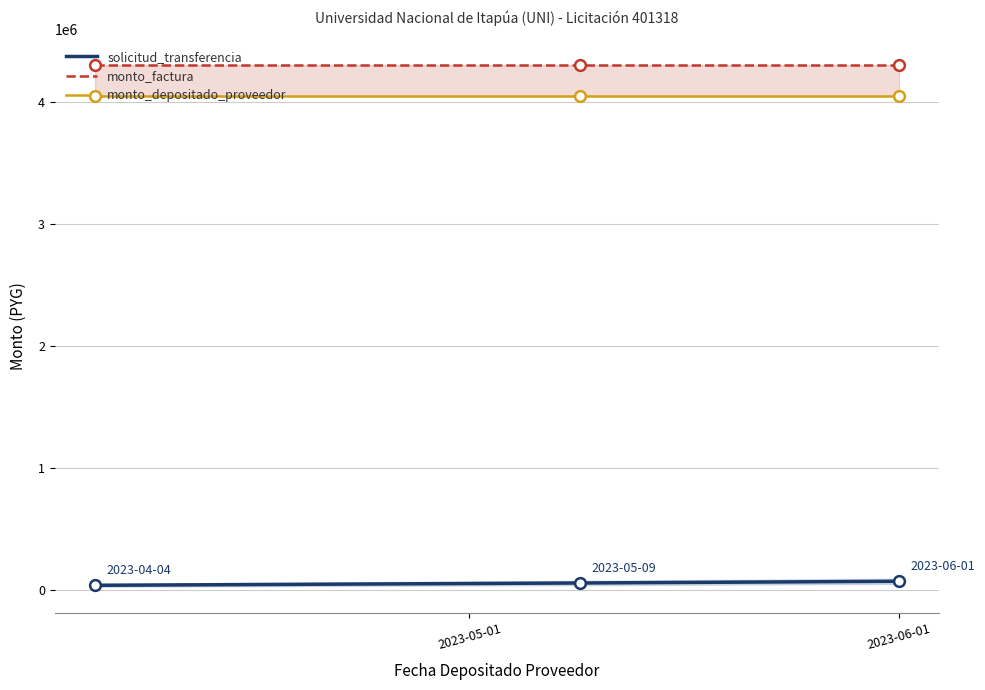

At which category is the sum across all series the highest?

2023-06-01